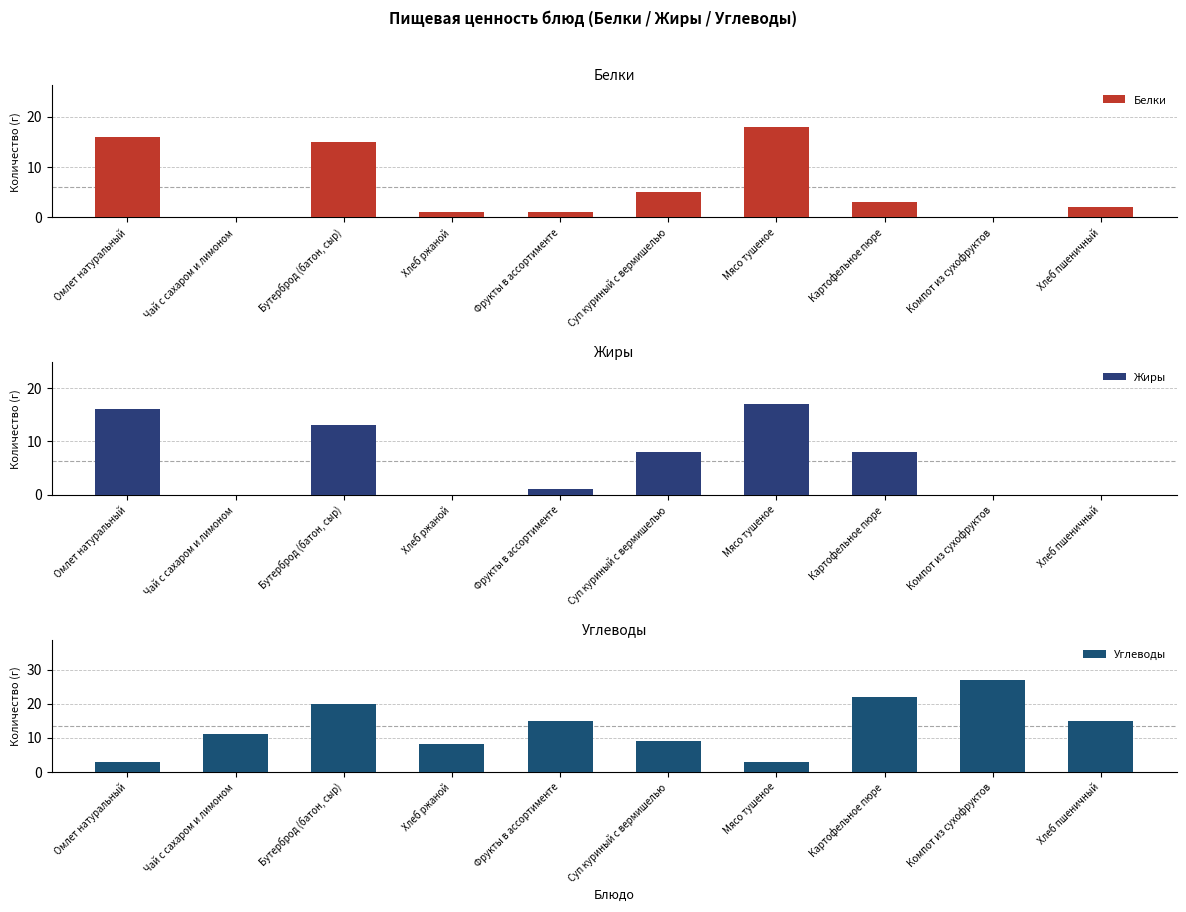

What is the total value across all series at Компот из сухофруктов?

27